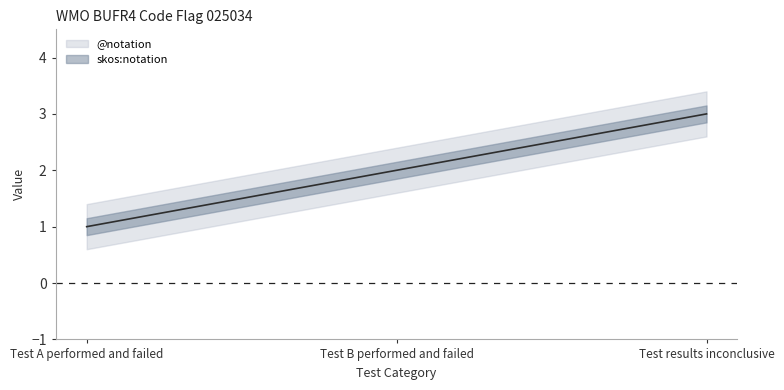

Rank the series by their maximum value, from highest to lowest.

@notation, skos:notation